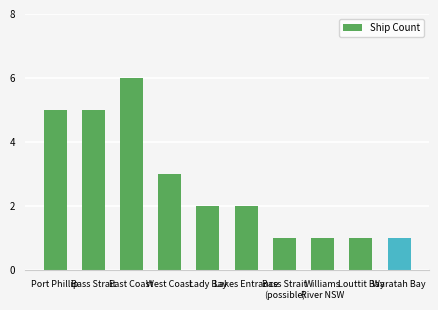

What is the average value?

3